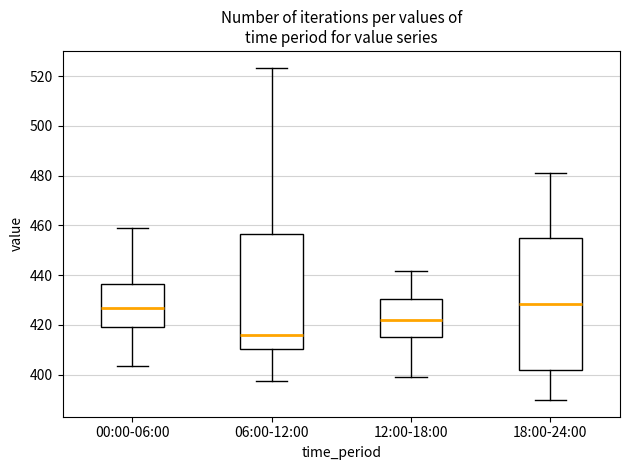

Which box has the lowest median line?

06:00-12:00